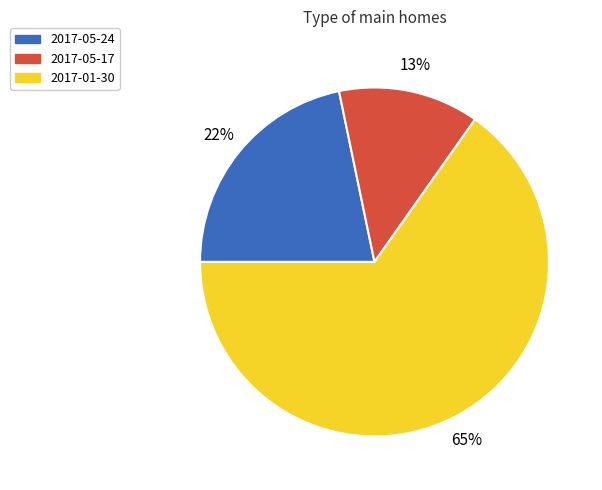

Is it true that 2017-05-17 is 3% of the pie?

False